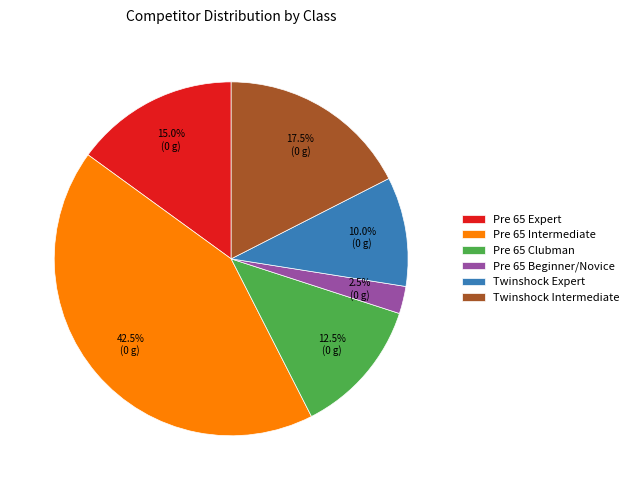

How many segments does this pie chart have?

6